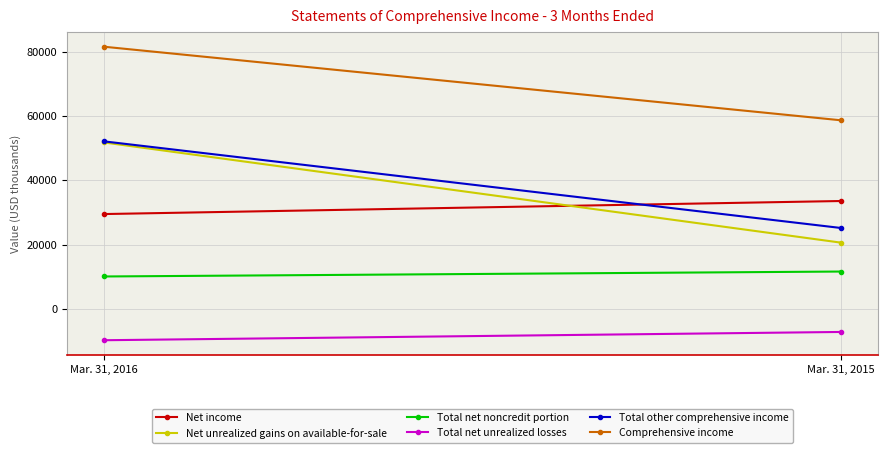

At which category is the sum across all series the highest?

Mar. 31, 2016